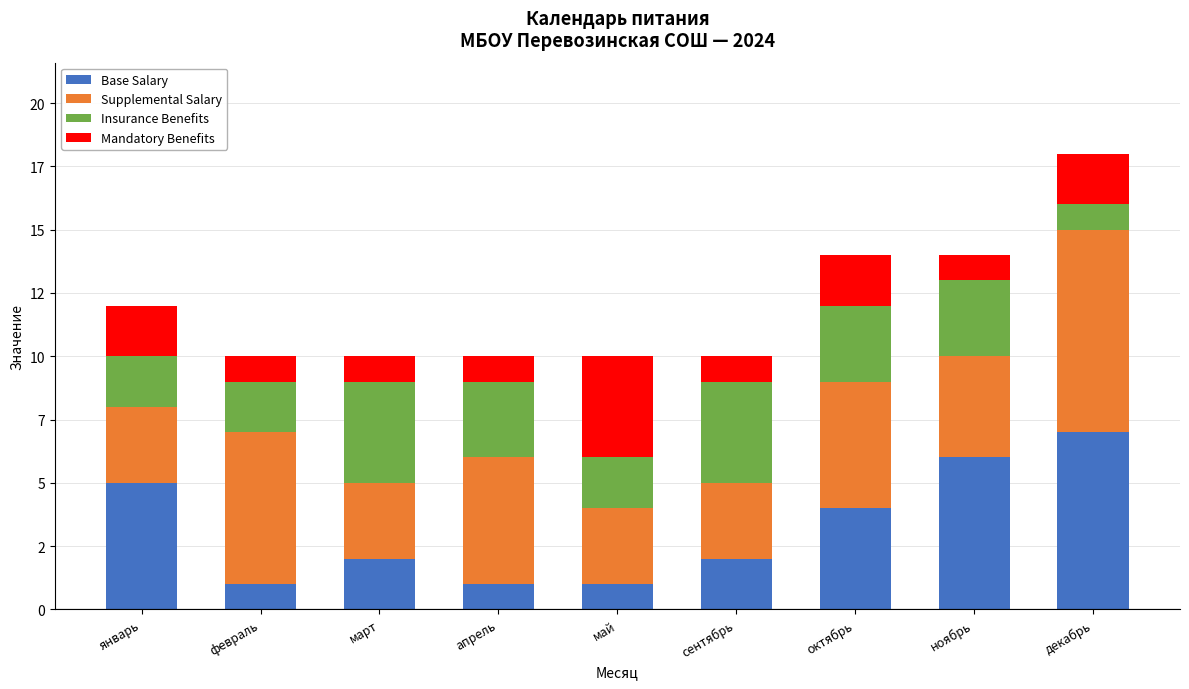

Does the chart contain stacked bars?

Yes